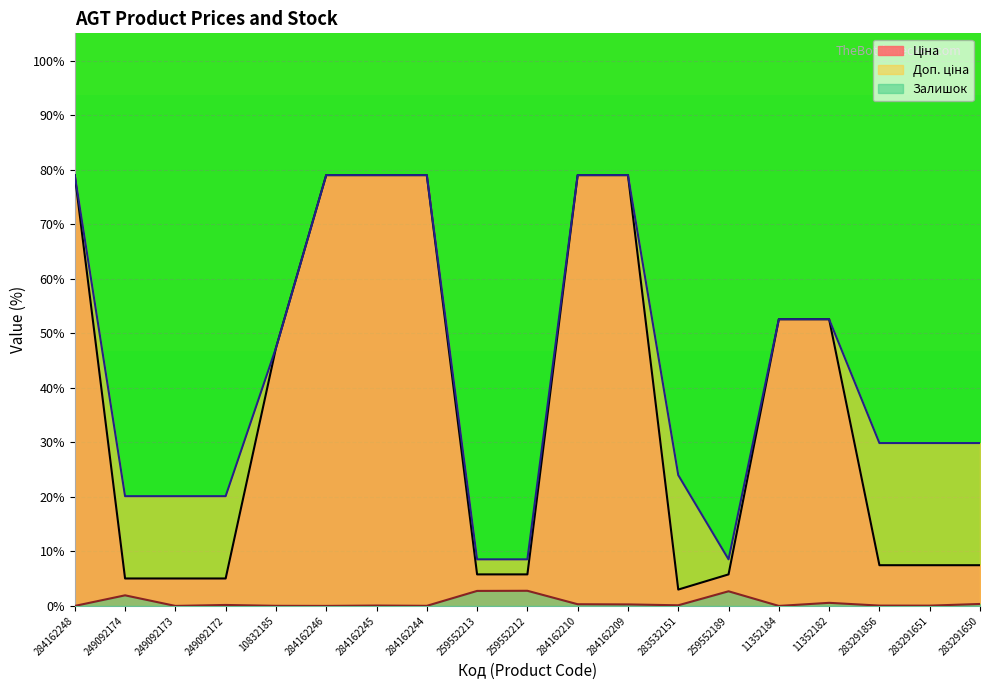

Which series changed the most between 249092172 and 10832185?

Ціна